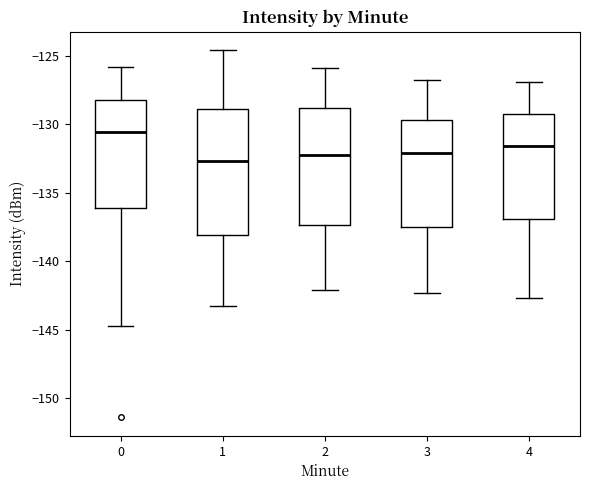

Reading left to right, read every box against the y-axis: the position of its median line, the range the box covers, and the ends of its whiskers. The values are not printed on the chart, so give them approximately, as read against the axis.

0: median -130.5, box -136.0 to -128.0, whiskers -144.5 to -126.0
1: median -132.5, box -138.0 to -129.0, whiskers -143.5 to -124.5
2: median -132.0, box -137.5 to -129.0, whiskers -142.0 to -126.0
3: median -132.0, box -137.5 to -129.5, whiskers -142.5 to -127.0
4: median -131.5, box -137.0 to -129.0, whiskers -142.5 to -127.0